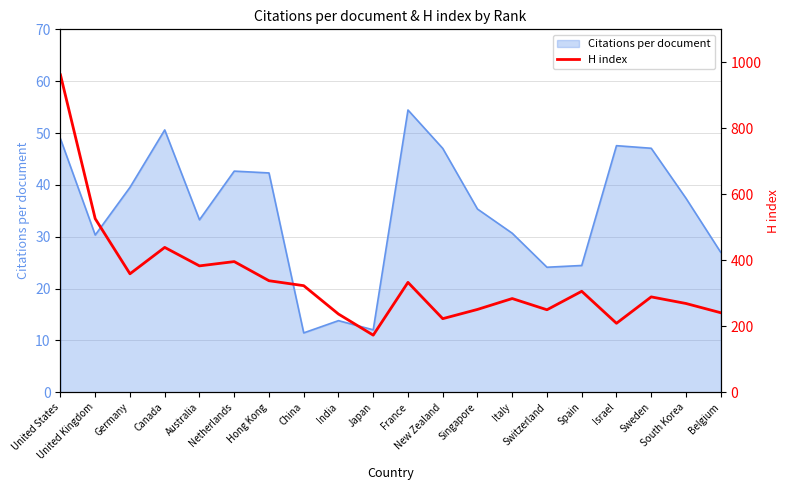

Is it true that the value at Belgium is 241?

True